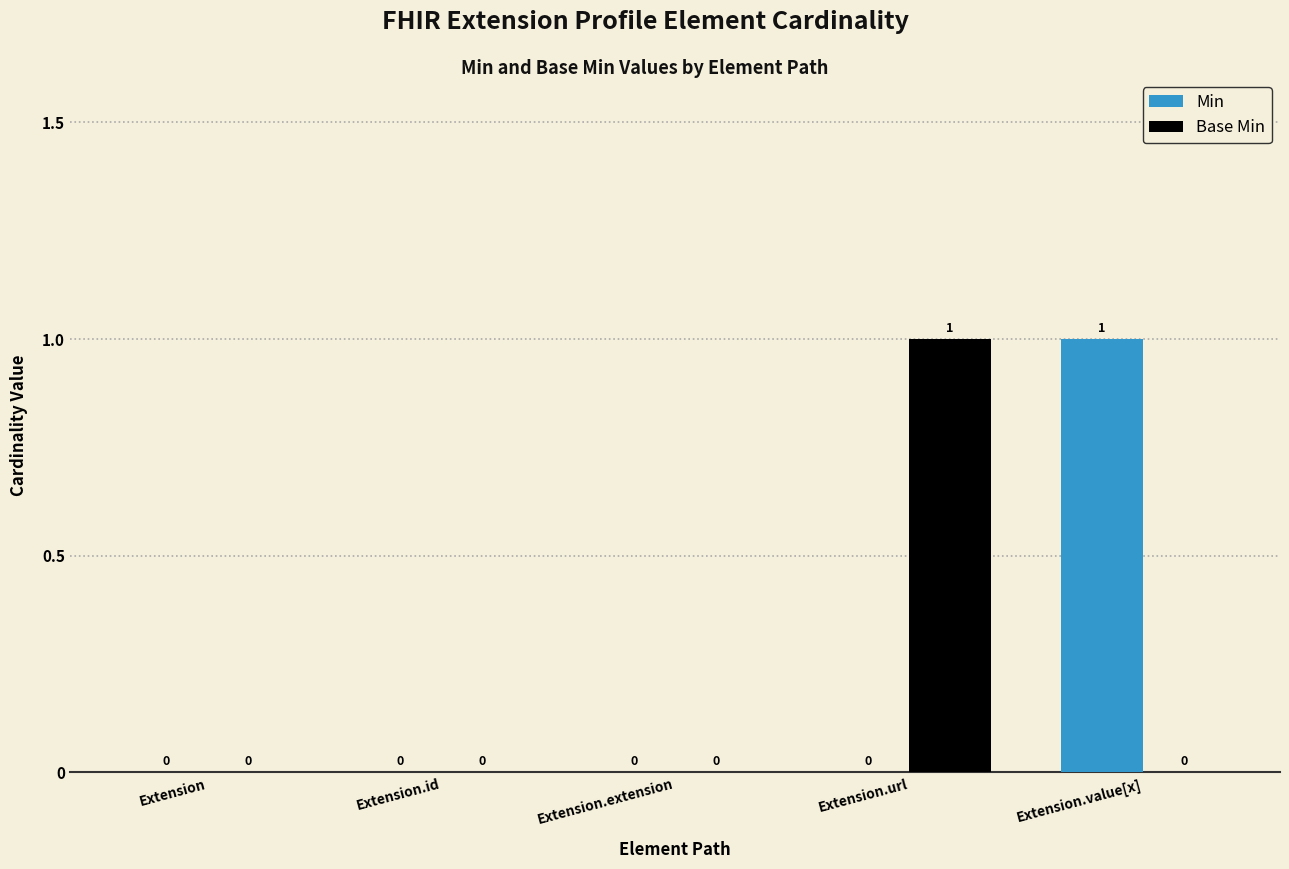

Between Extension.extension and Extension.url, which series saw the biggest shift?

Base Min